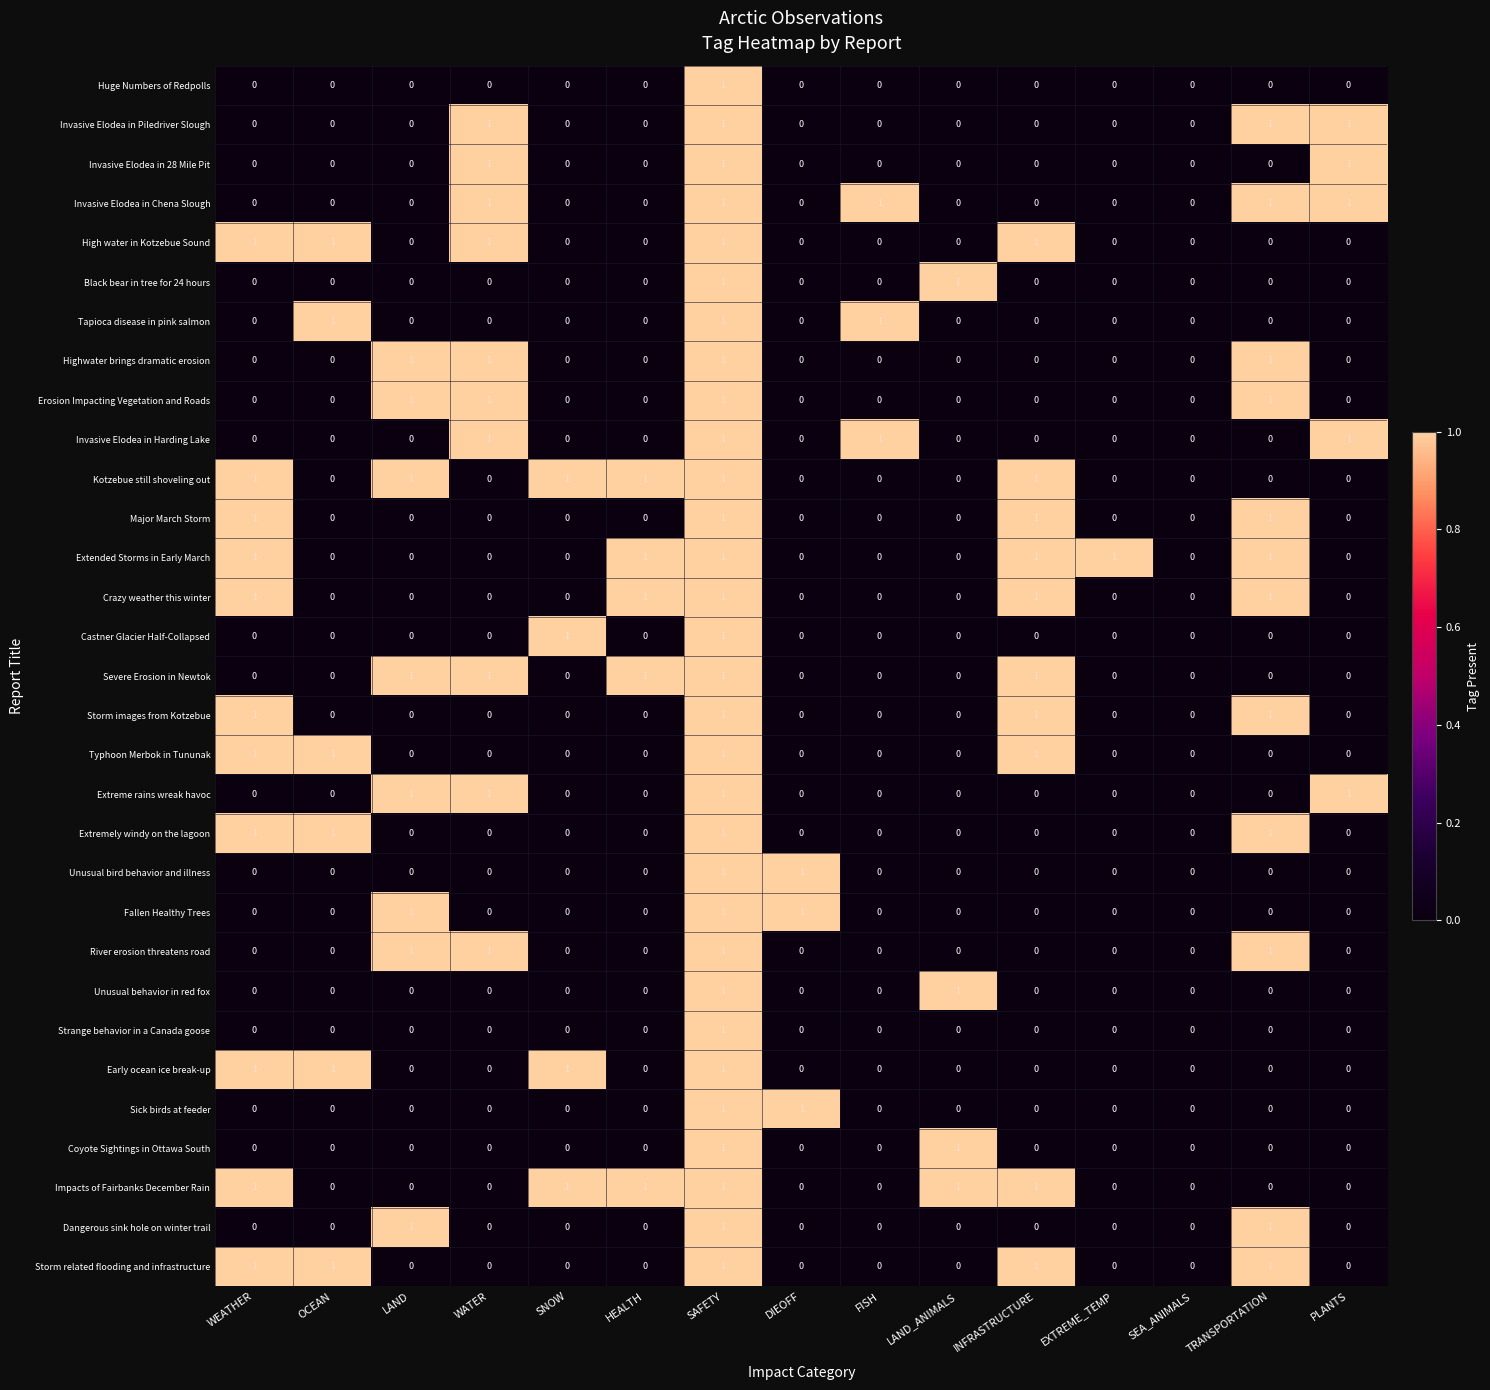

Is it true that River erosion threatens road equals 2 at SAFETY?

False